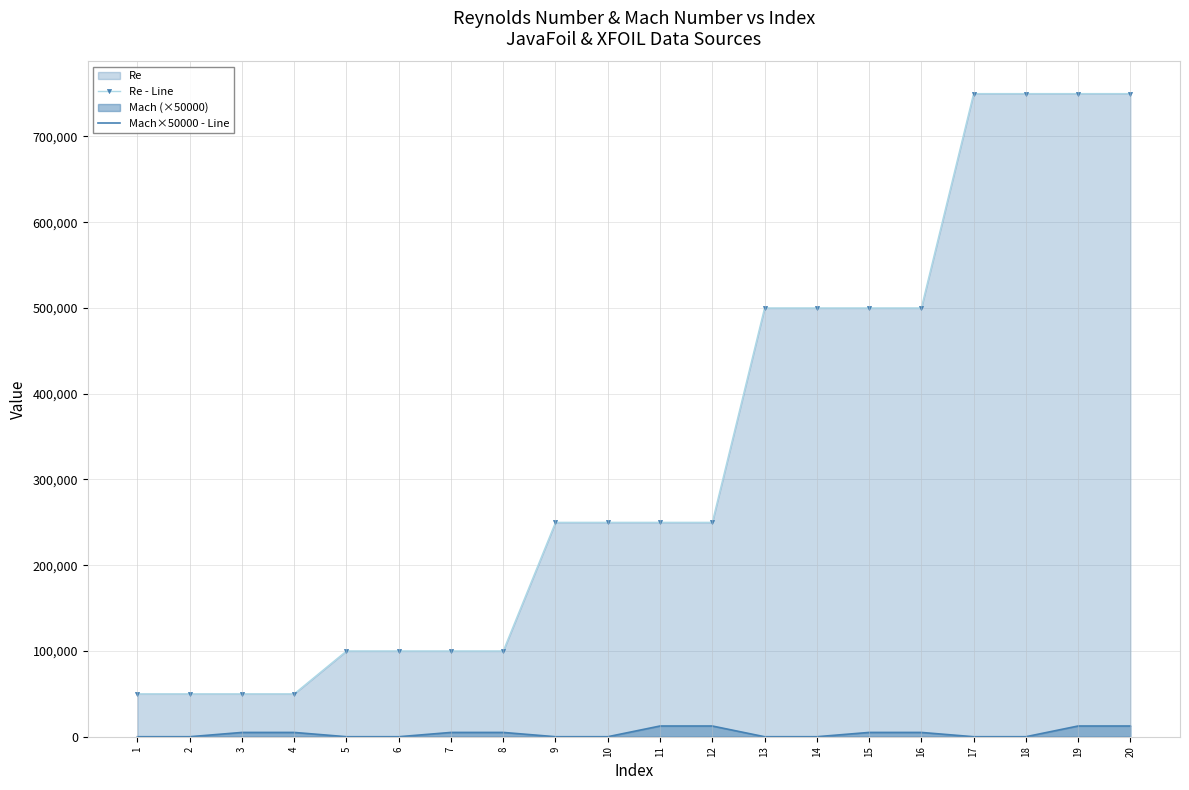

True or false: Re - Line and Mach×50000 - Line cross at least once.

False